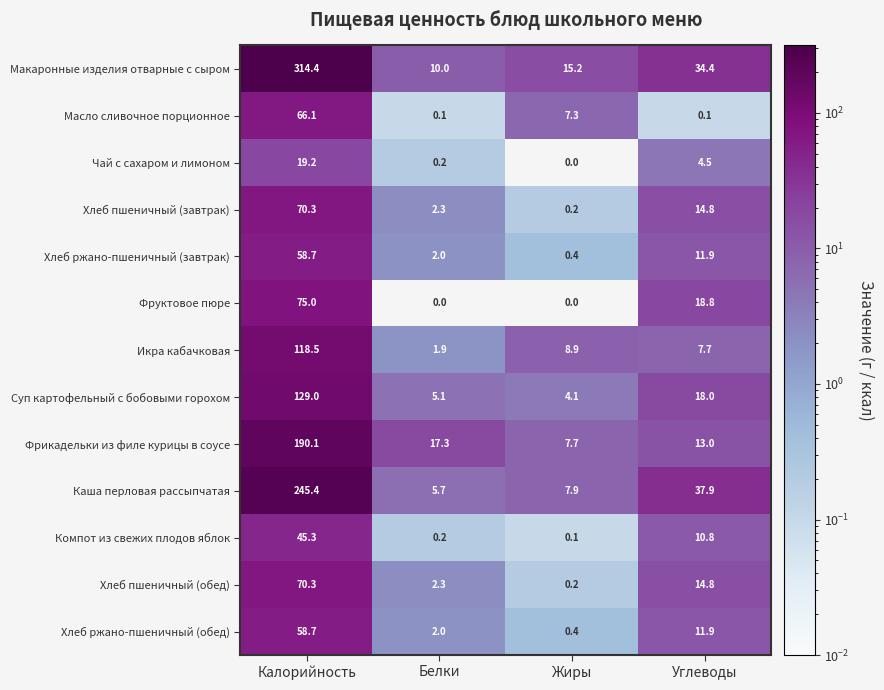

Between Жиры and Углеводы, which series saw the biggest shift?

Каша перловая рассыпчатая